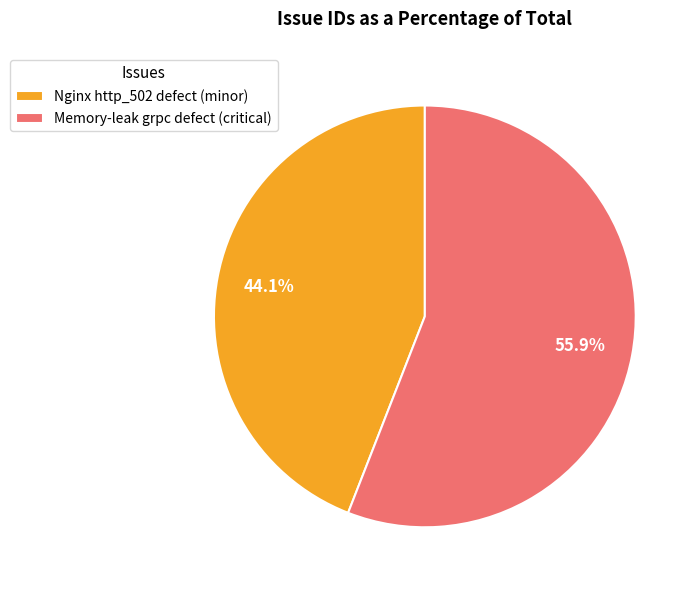

What portion of the pie excludes Nginx http_502 defect (minor)?

55.9%